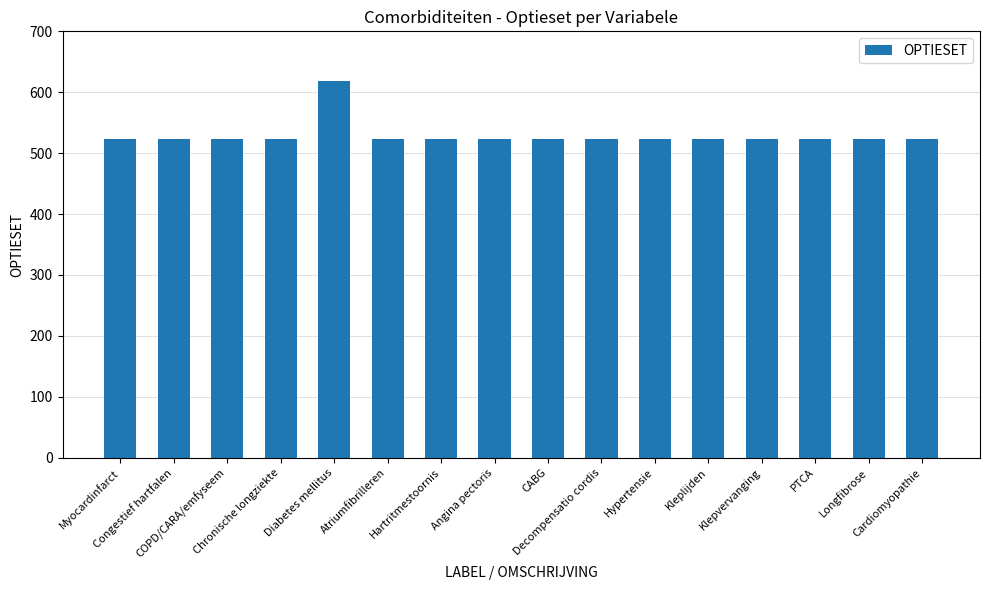

The chart shows a value of 524 at Longfibrose. True or false?

True